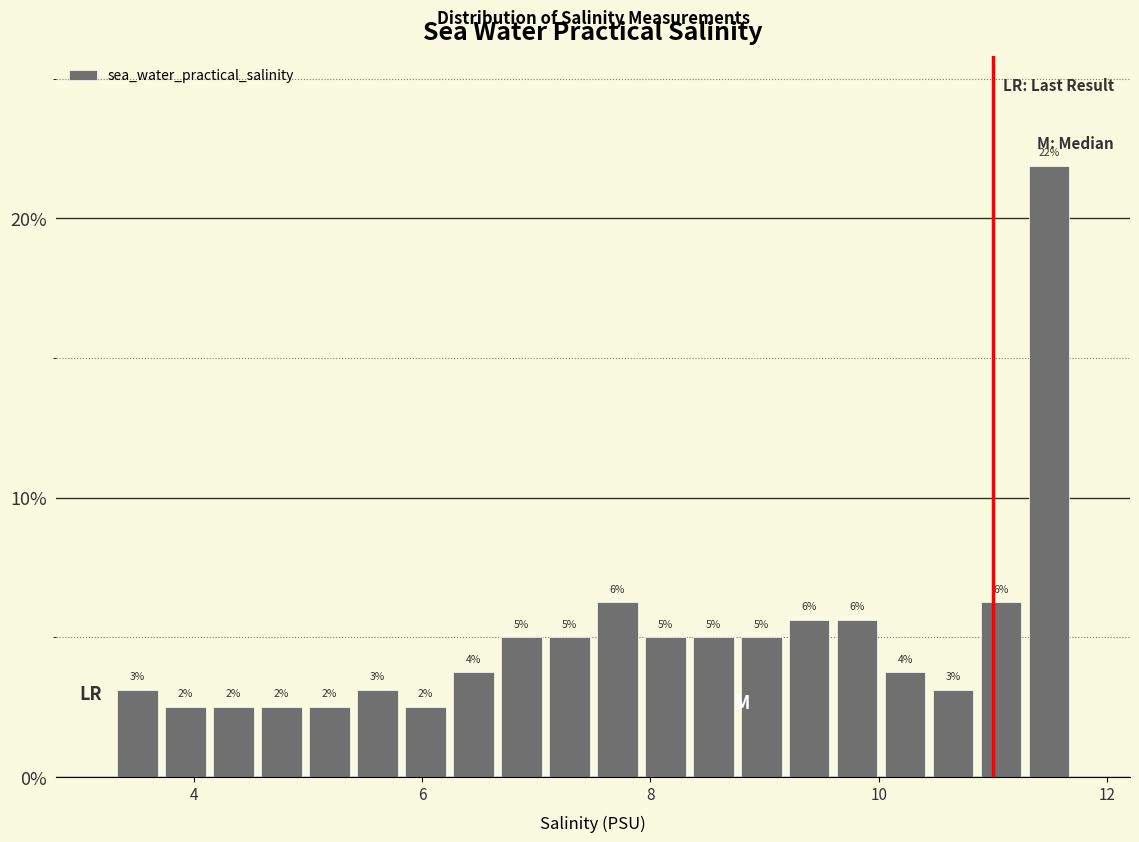

Around what value on the x-axis is the tallest bar? Give the approximate position of its centre, as read against the axis.

11.4